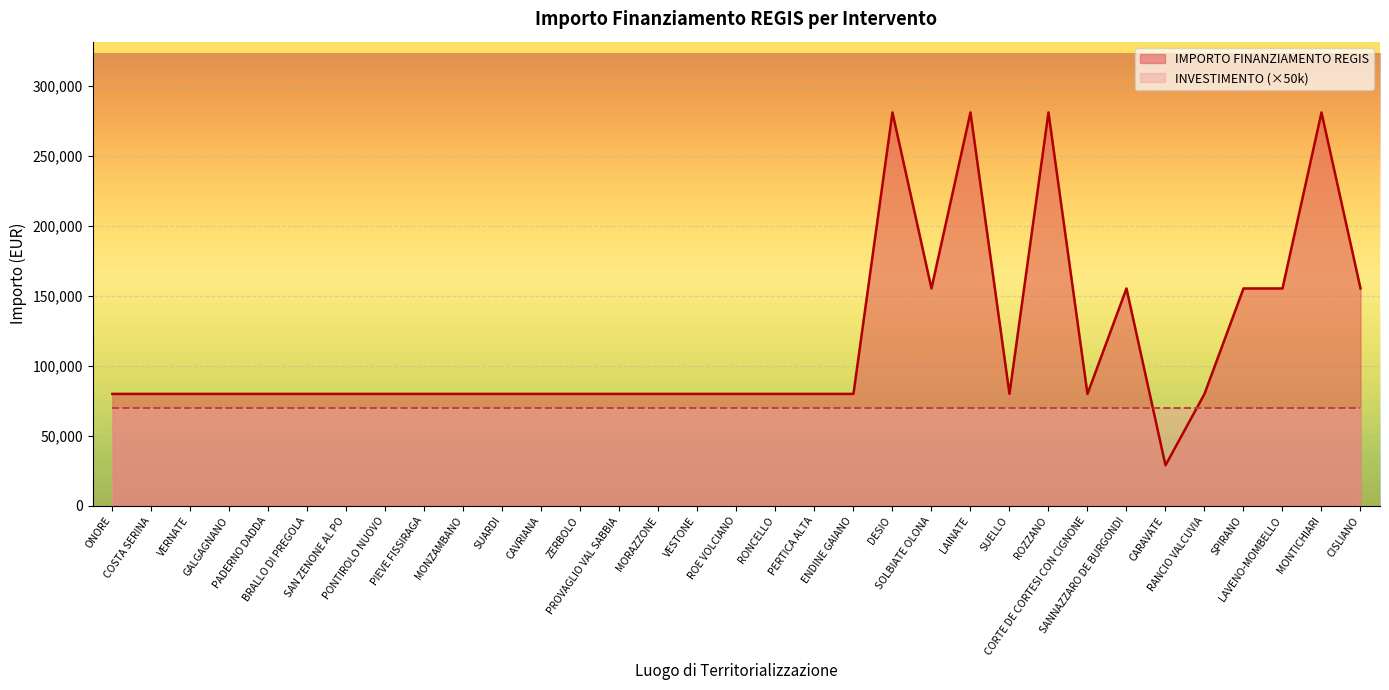

How many distinct data groups are displayed?

2